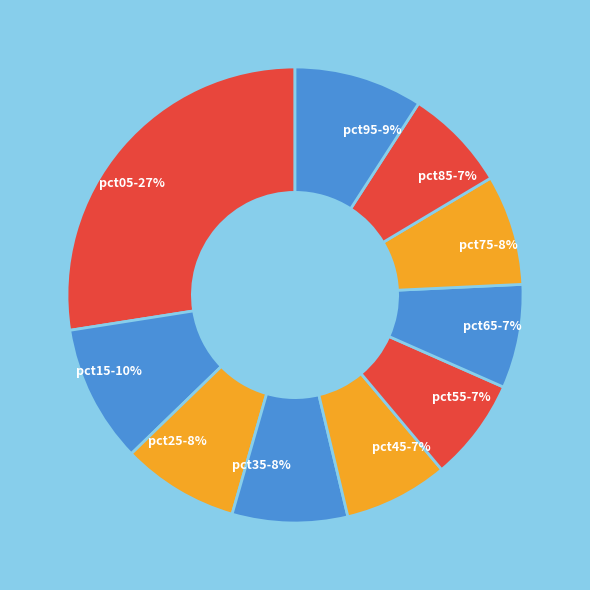

What is the largest slice in the pie chart?

pct05